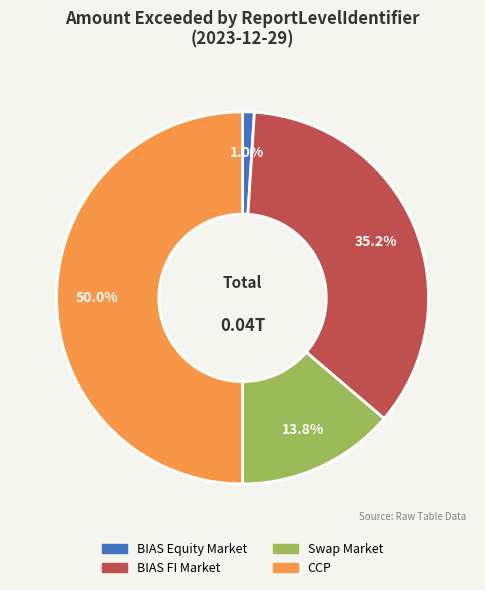

True or false: BIAS FI Market accounts for 41% of the total.

False